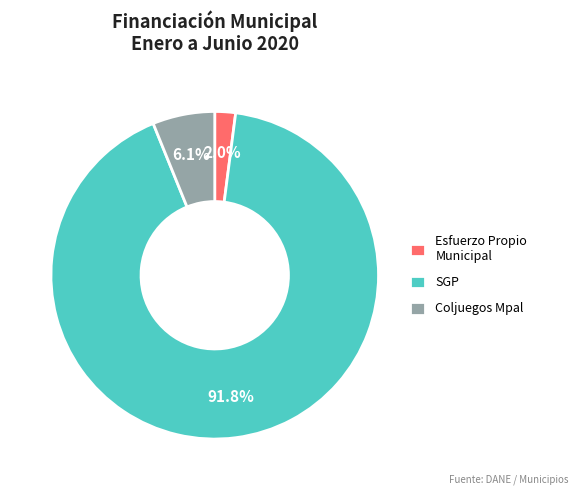

Which slice is the largest?

SGP